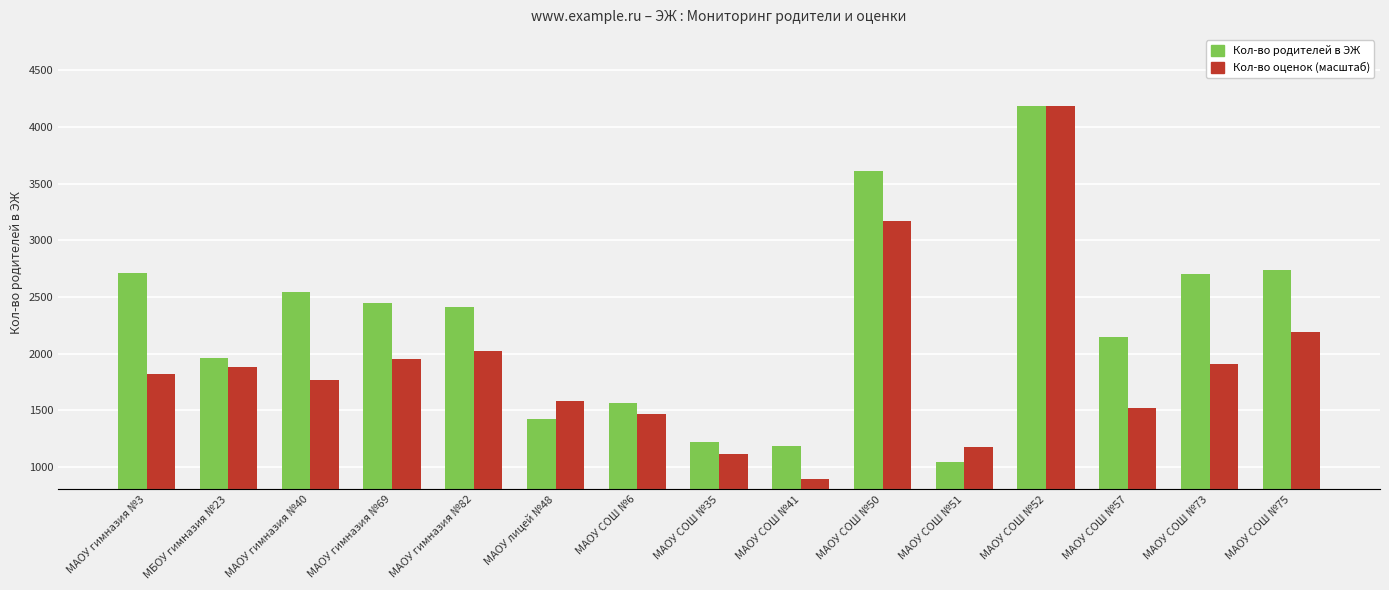

What value does the Кол-во родителей в ЭЖ series have at МАОУ СОШ №57?

2148.0